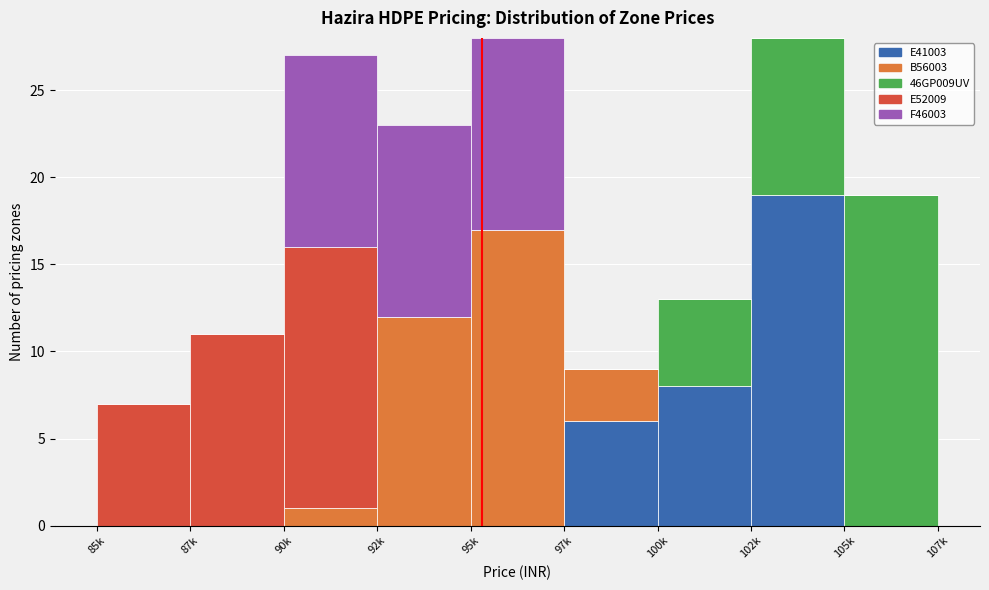

Which category has the highest value in the E41003 series?

102k